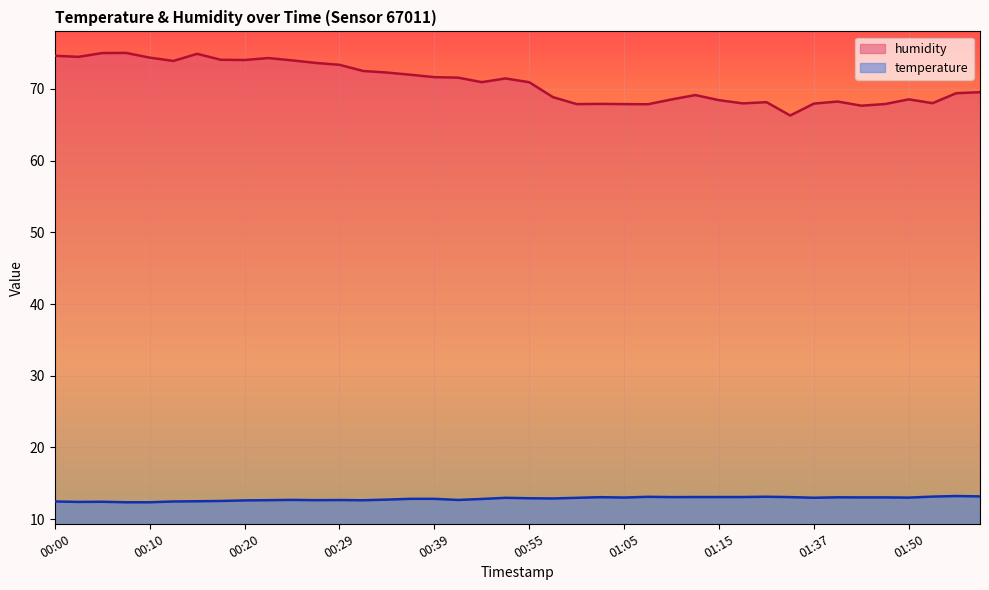

How many lines are shown in the chart?

2